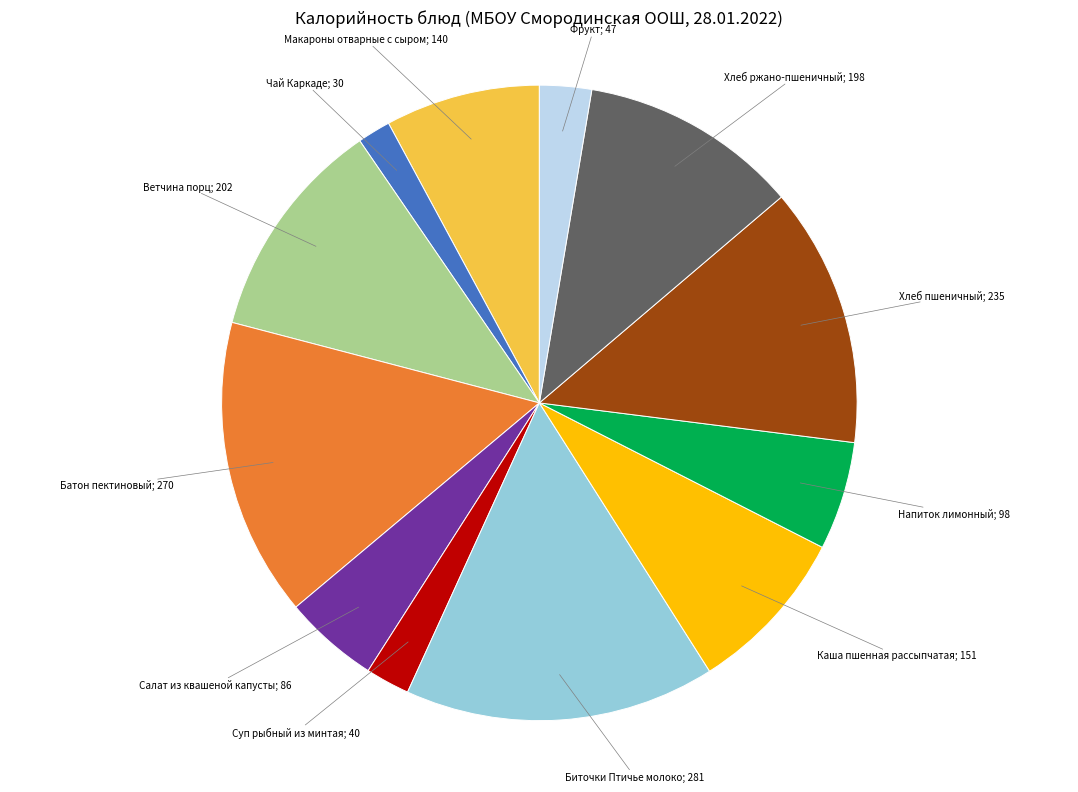

Is there any slice that represents more than half of the pie?

No